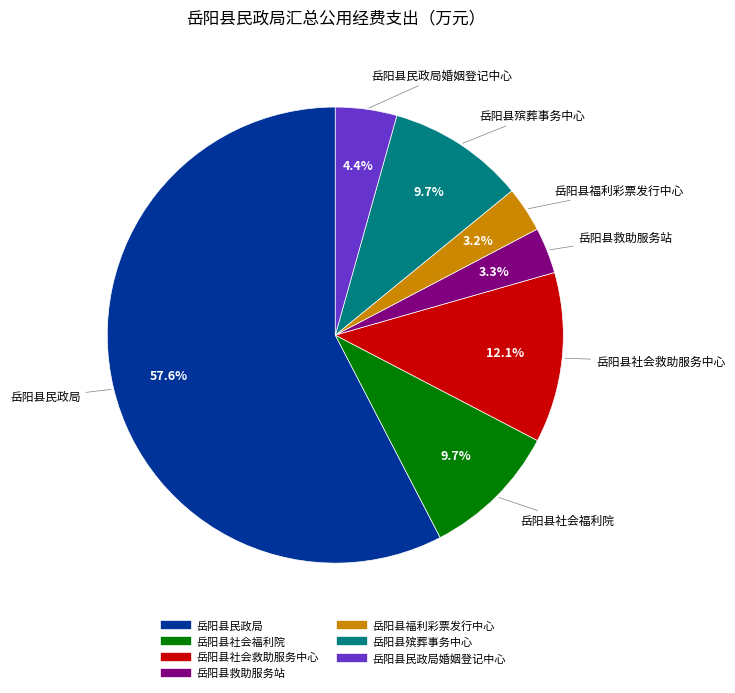

Does any single category account for the majority?

Yes